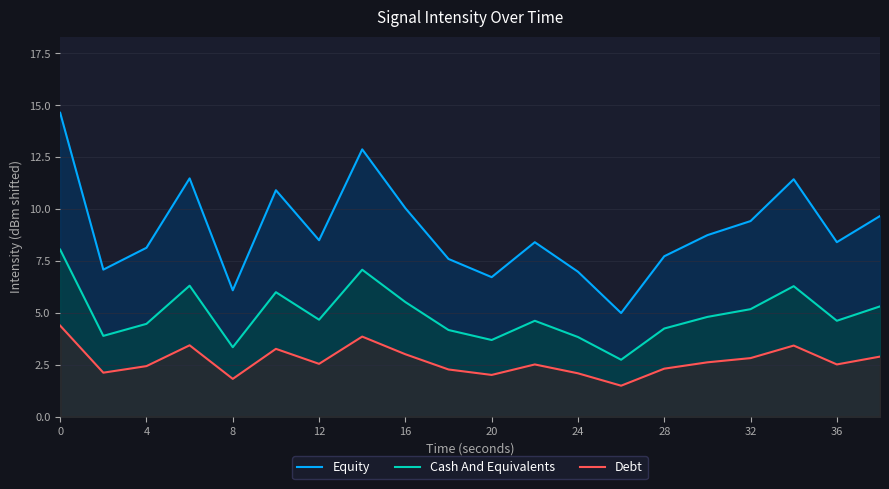

True or false: Debt and Cash And Equivalents intersect in this chart.

False